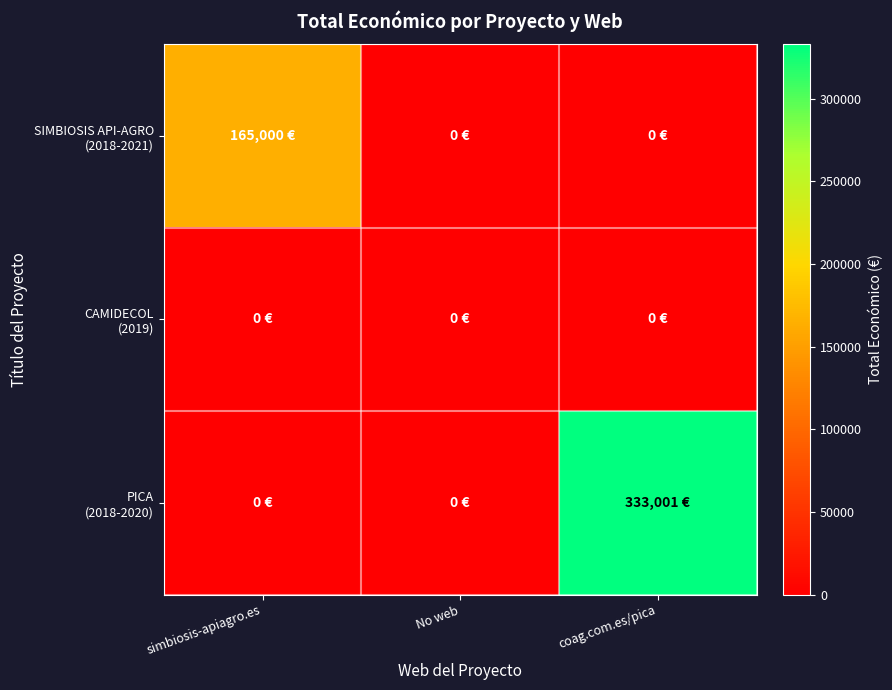

Rank the series by their maximum value, from highest to lowest.

PICA (2018-2020), SIMBIOSIS API-AGRO (2018-2021), CAMIDECOL (2019)